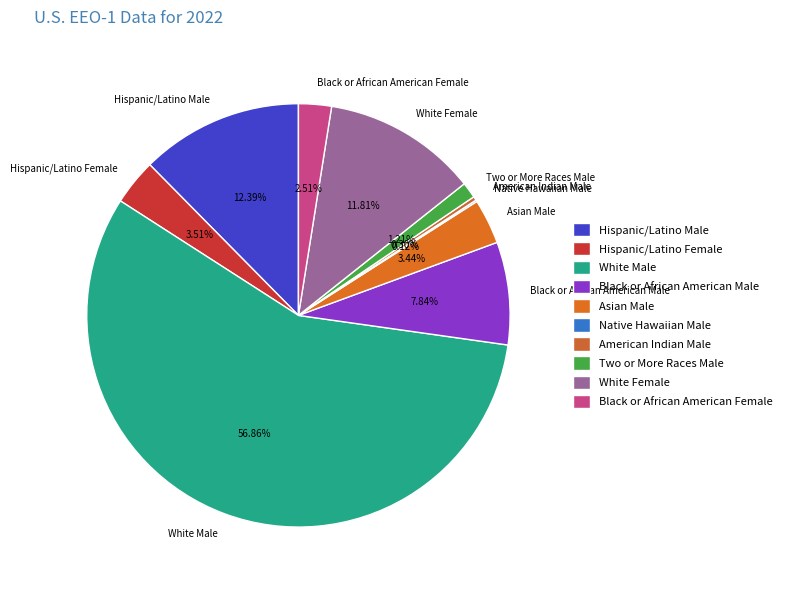

Is the sum of White Male and White Female greater than half?

Yes